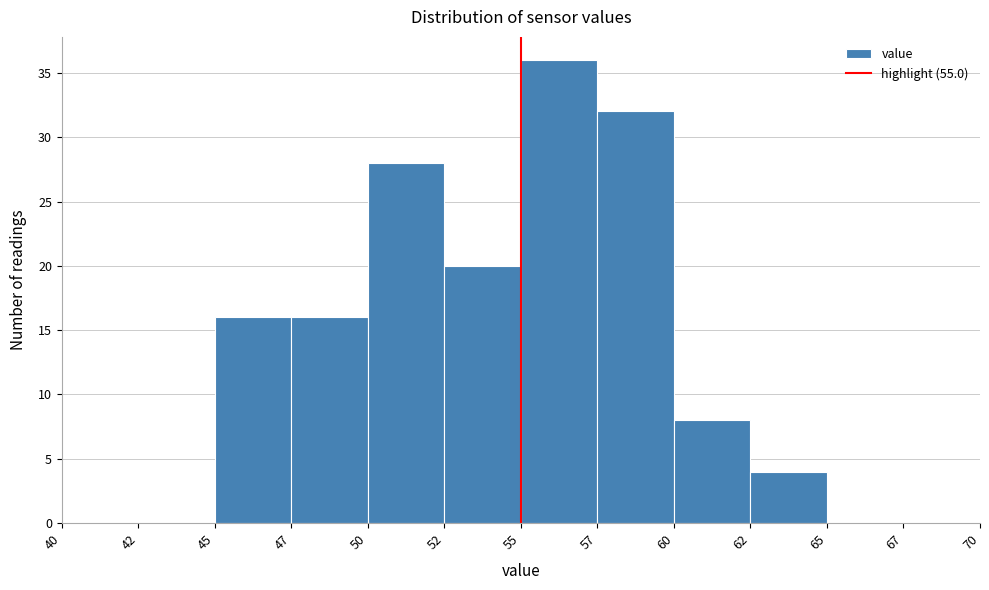

Reading left to right, transcribe all the data shown in this chart.

40=0	42=0	45=16	47=16	50=28	52=20	55=36	57=32	60=8	62=4	65=0	67=0